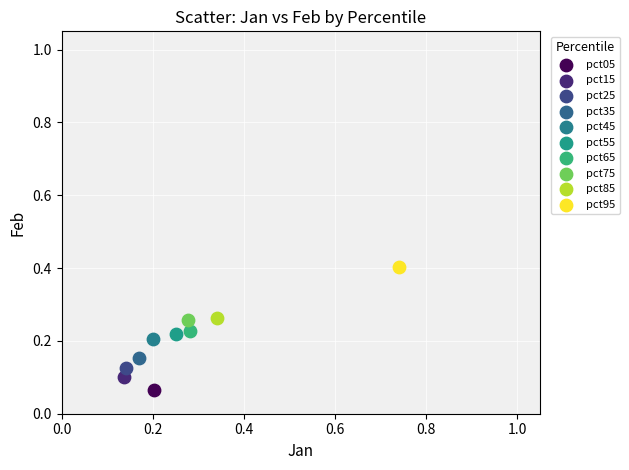

Which series reaches the maximum Y coordinate?

pct95